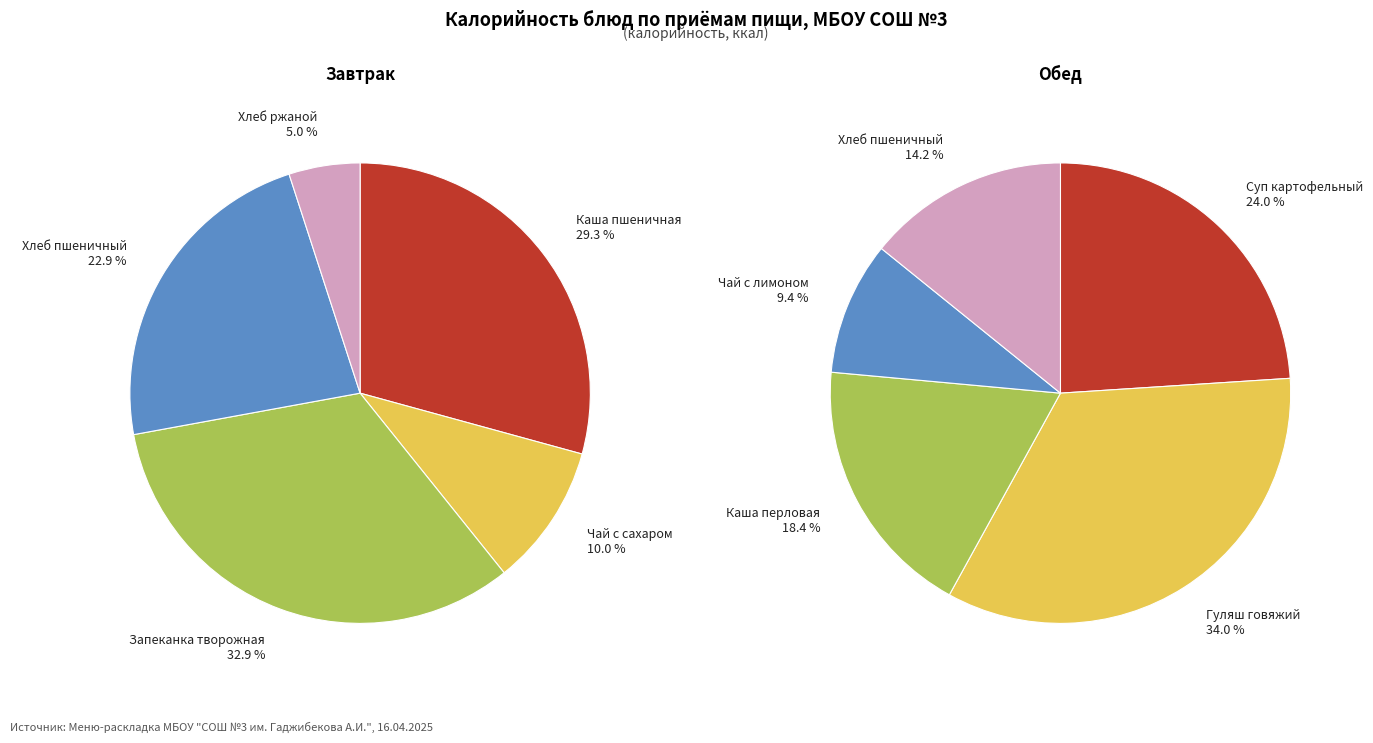

Does 4 represent more than half of the total?

No